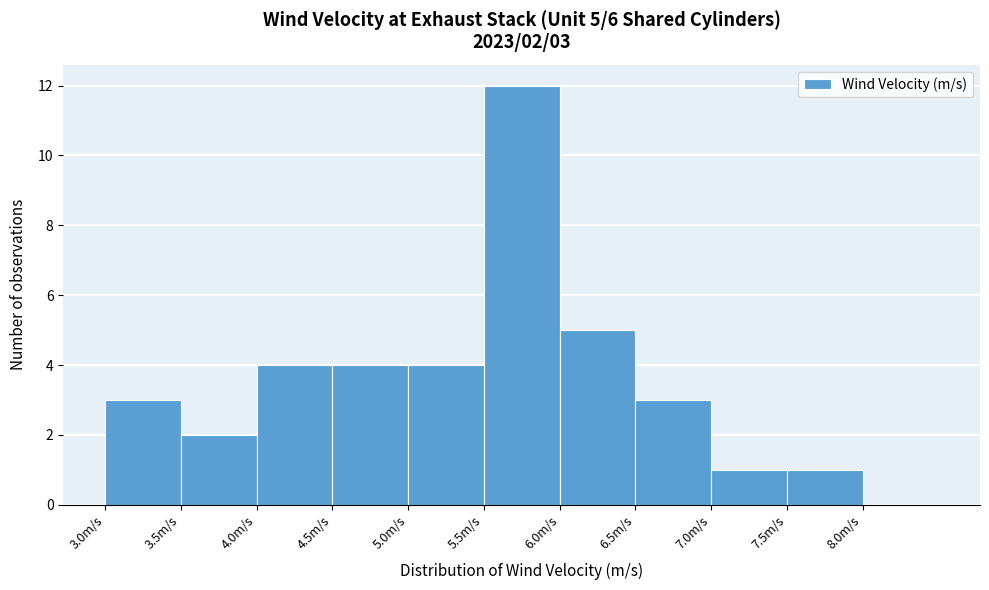

Which range on the x-axis has the tallest bar?

5.5 to 6.0